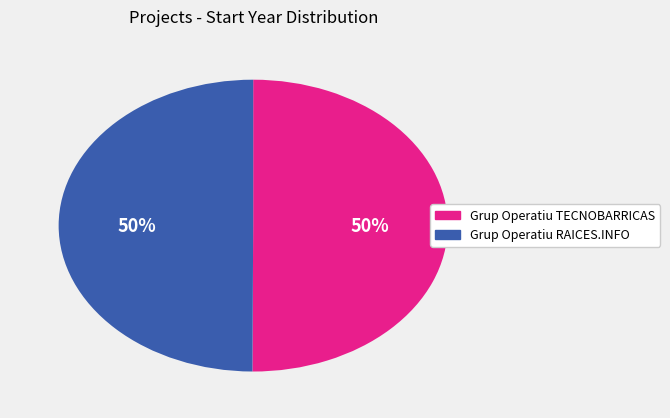

To the nearest percent, what is the combined percentage of Grup Operatiu RAICES.INFO and Grup Operatiu TECNOBARRICAS?

100%